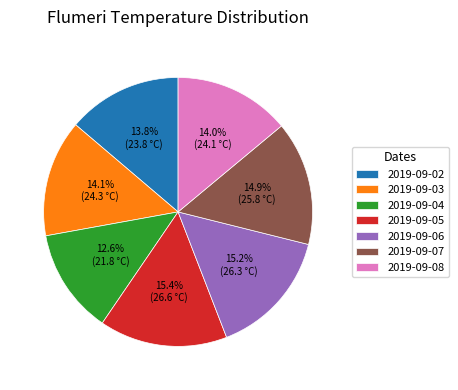

What is the smallest slice in the pie chart?

2019-09-04